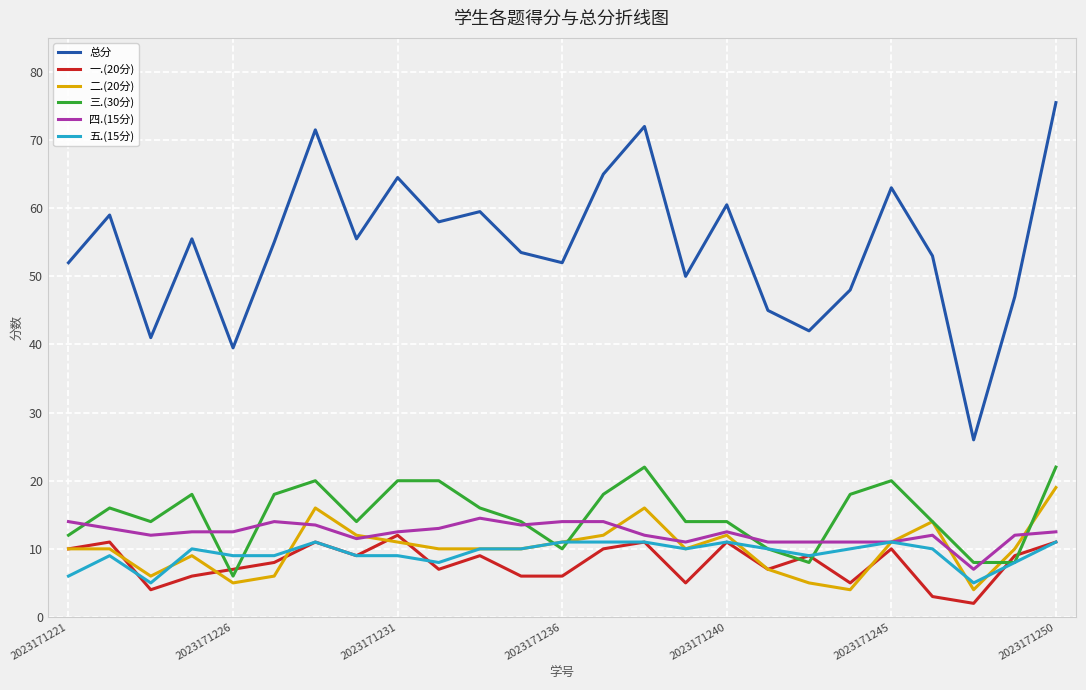

True or false: 总分 and 五.(15分) cross at least once.

False